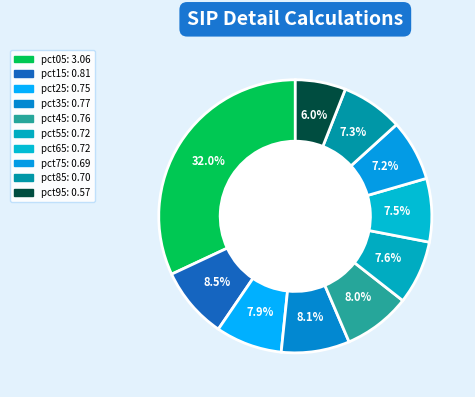

Rank the categories by value from highest to lowest.

pct05, pct15, pct35, pct45, pct25, pct55, pct65, pct85, pct75, pct95